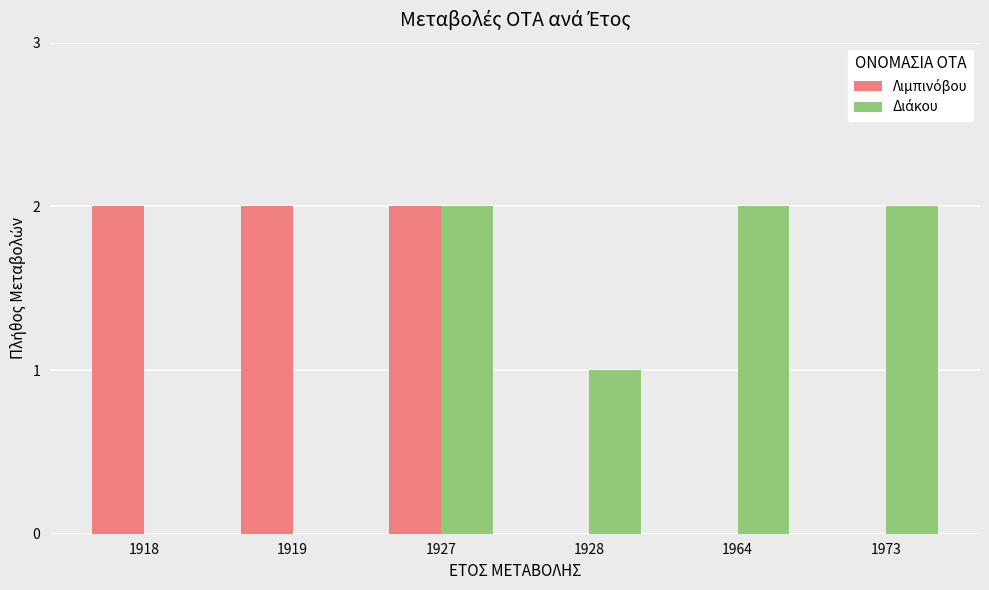

At which category is the sum across all series the highest?

1927